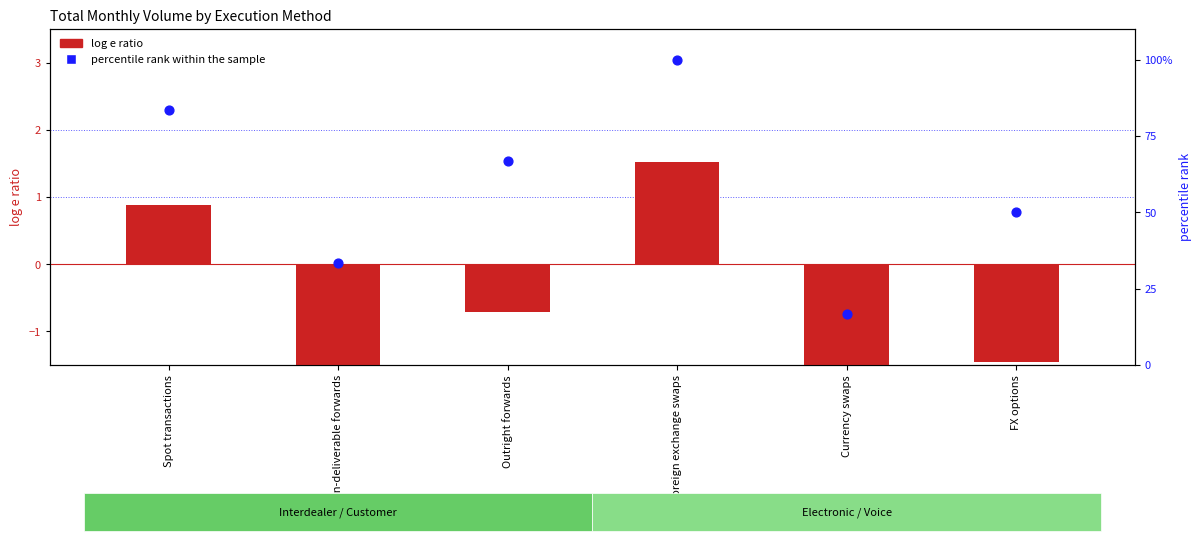

Is the value of percentile rank within the sample at Spot transactions greater than the value of log e ratio at Non-deliverable forwards?

Yes